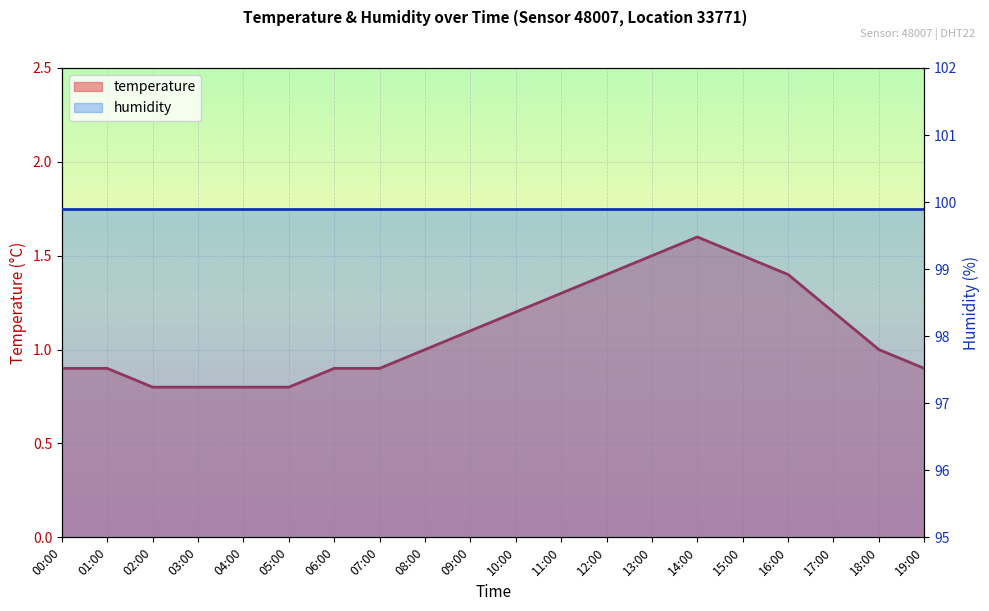

Is it true that the value at 12:00 is 1.4?

True